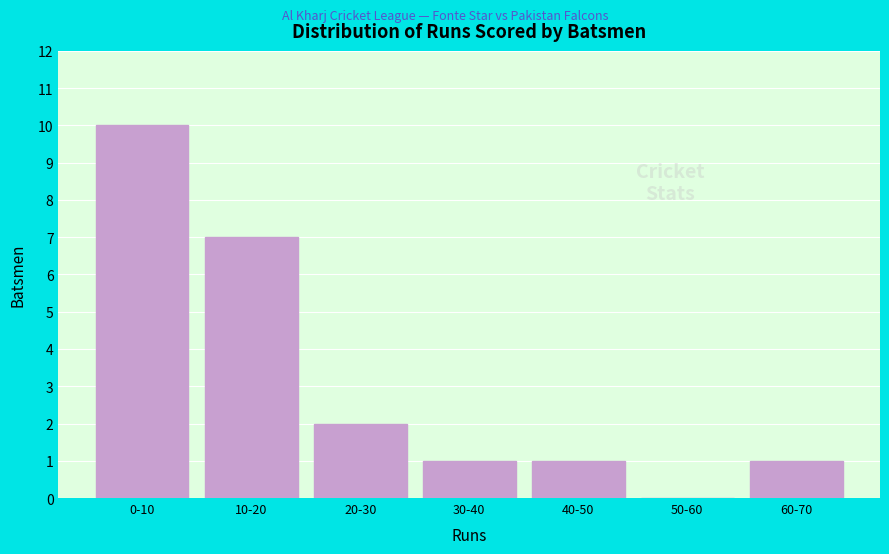

Reading left to right, transcribe all the data shown in this chart.

0-10=10	10-20=7	20-30=2	30-40=1	40-50=1	50-60=0	60-70=1